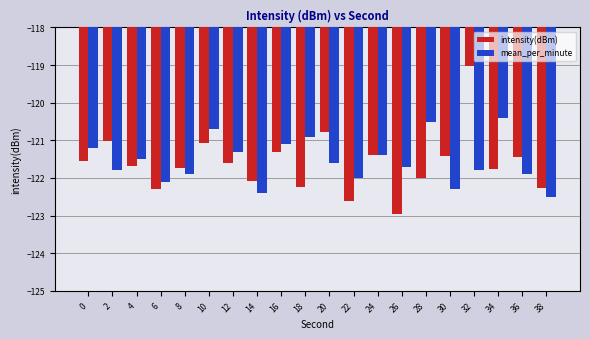

The intensity(dBm) series shows -48.1 at 12. True or false?

False